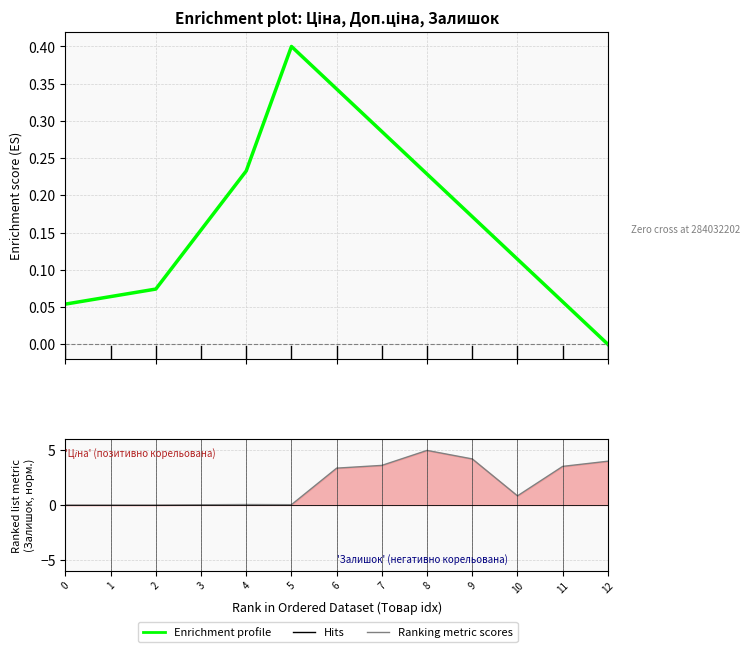

Rank the series by their average value, from lowest to highest.

Enrichment profile, Ranking metric scores